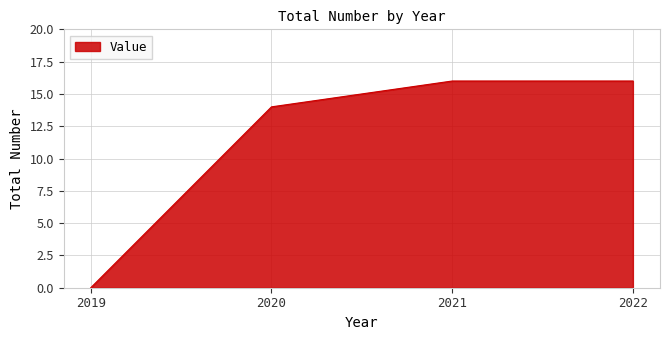

Which has a higher value, 2020 or 2019?

2020